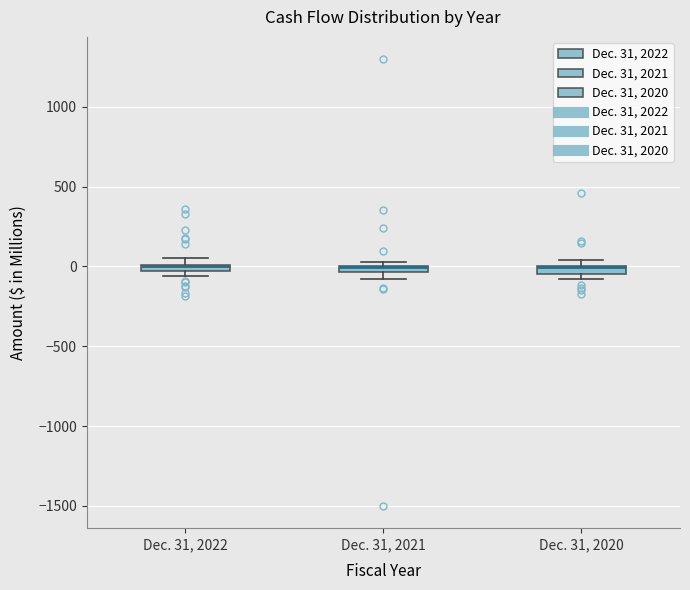

Where is the upper edge of the box for Dec. 31, 2022 on the y-axis? The values are not printed on the chart, so give them approximately, as read against the axis.

0